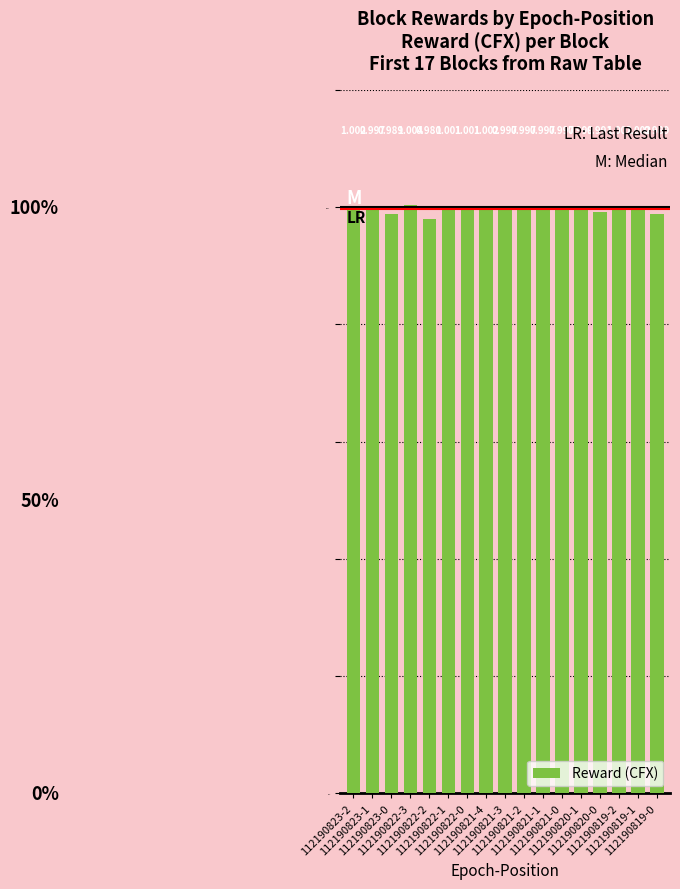

At which category does the chart reach its minimum across all series?

112190822-2